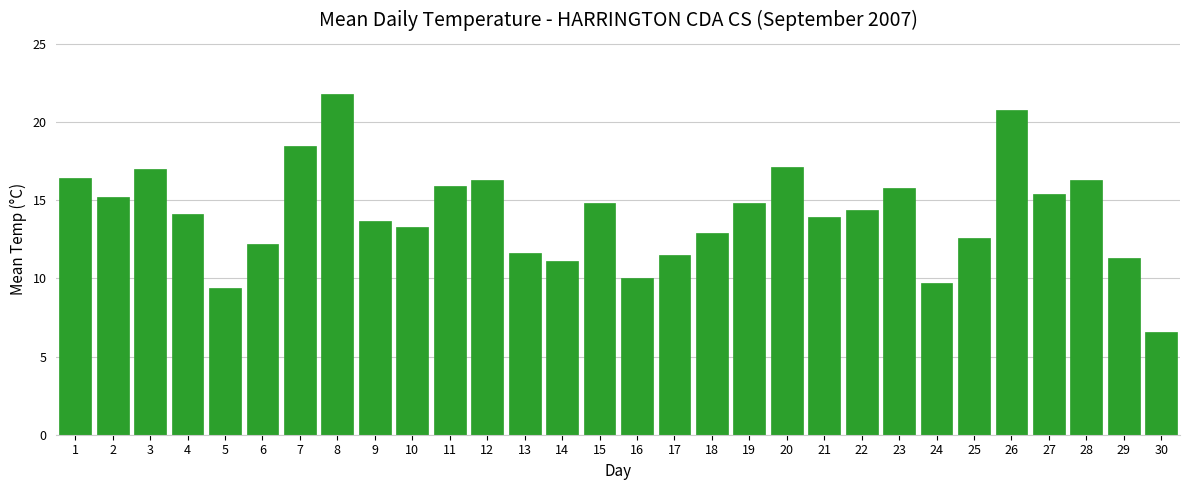

What is the average value?

14.1